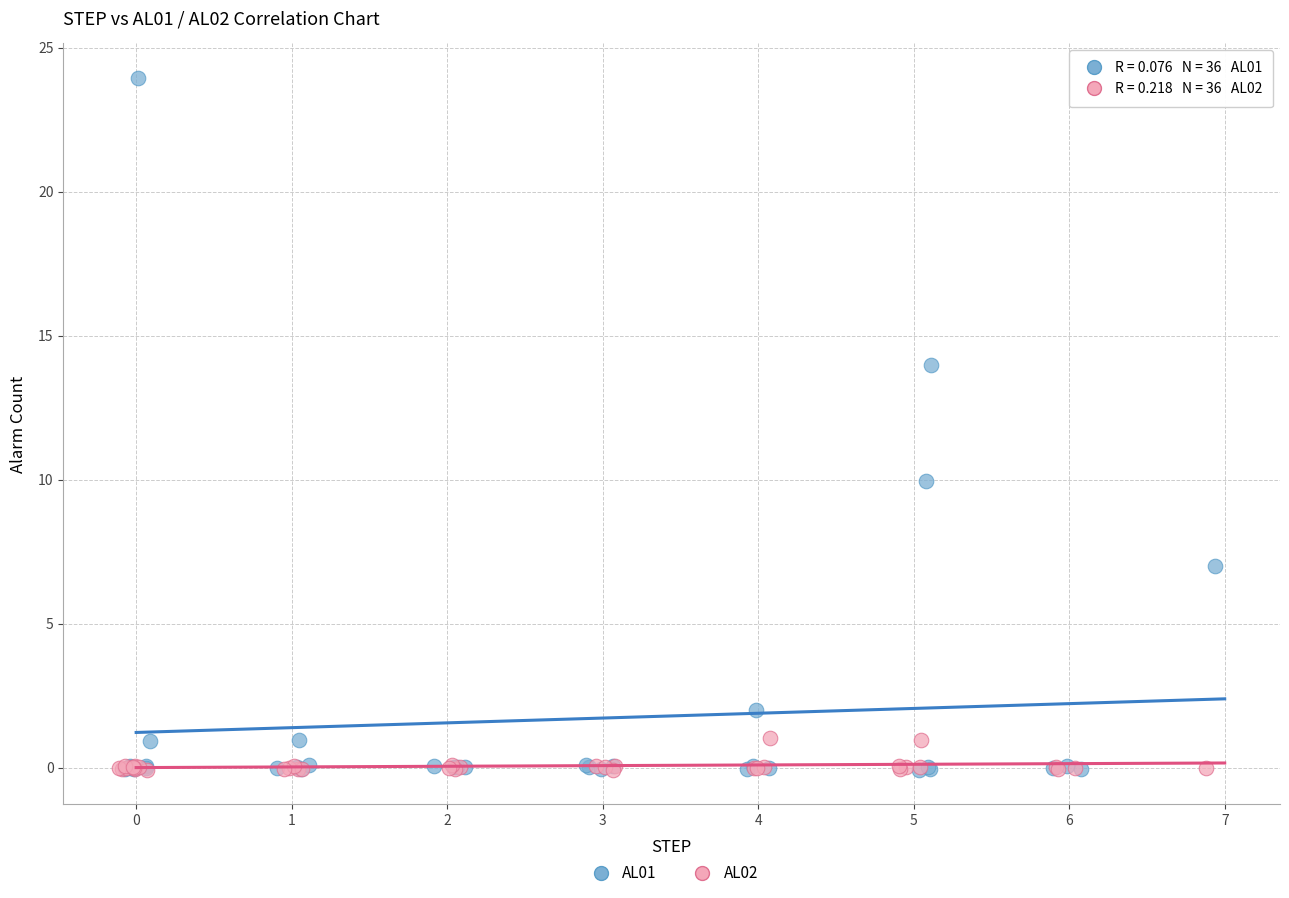

What are all the series names shown in the legend?

AL01, AL02